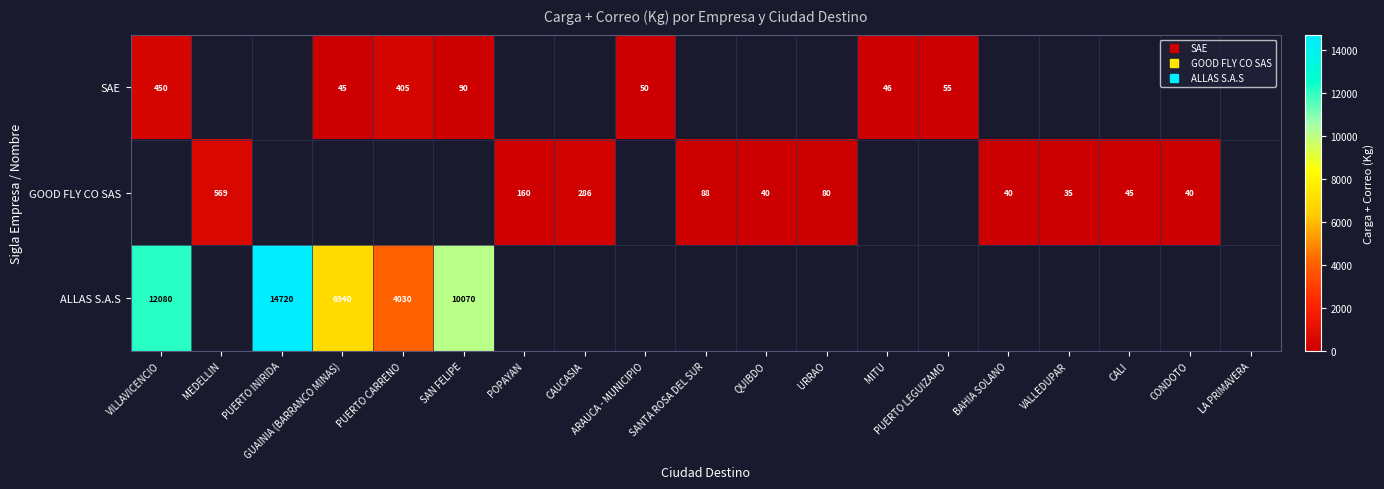

What is the lowest value of the SAE series?

45.0